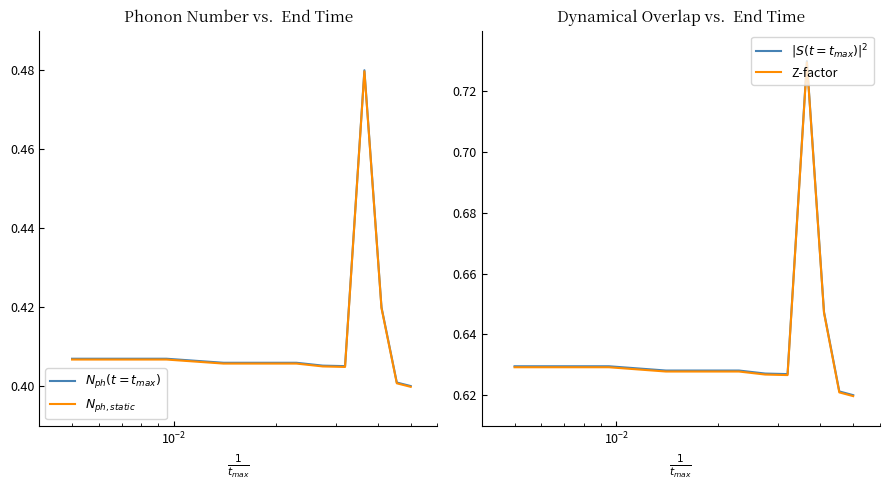

What is the value of the $N_{ph,static}$ point at the 11th from the left?

0.4